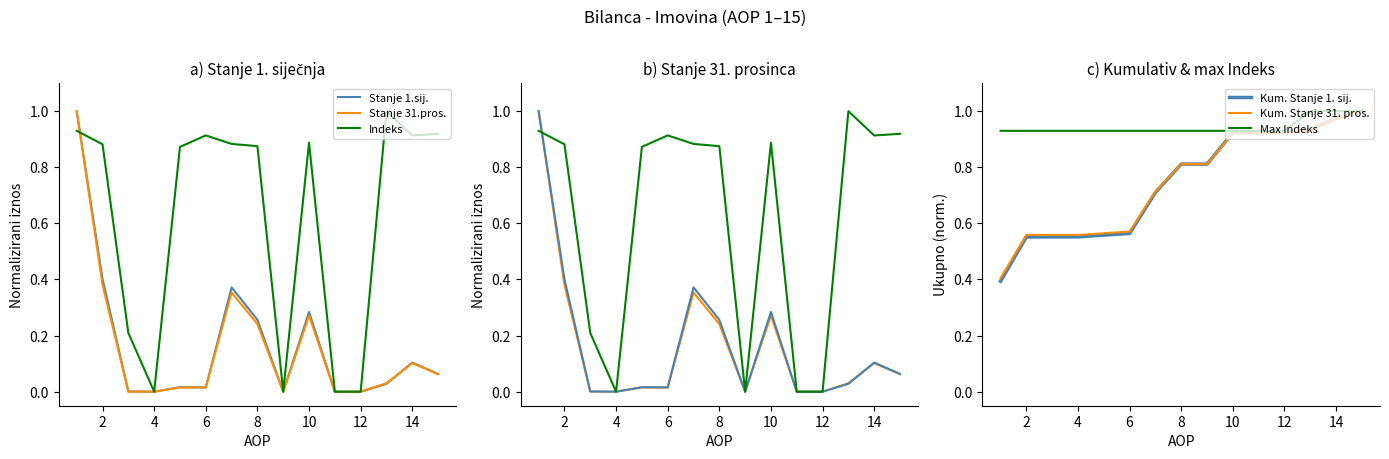

True or false: Stanje 1. siječnja has a value of 0.6 at 7.

False